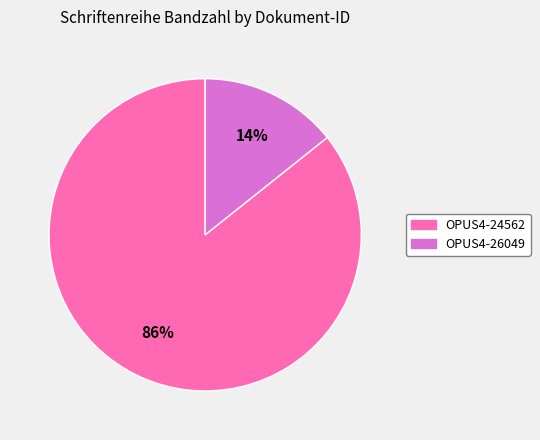

Rank the categories by value from lowest to highest.

OPUS4-26049, OPUS4-24562